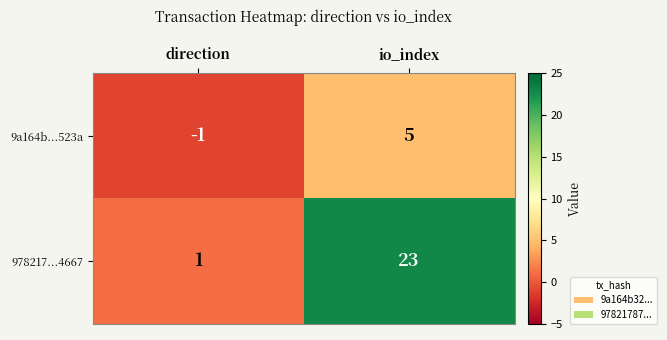

Rank the series by their maximum value, from highest to lowest.

978217...4667, 9a164b...523a